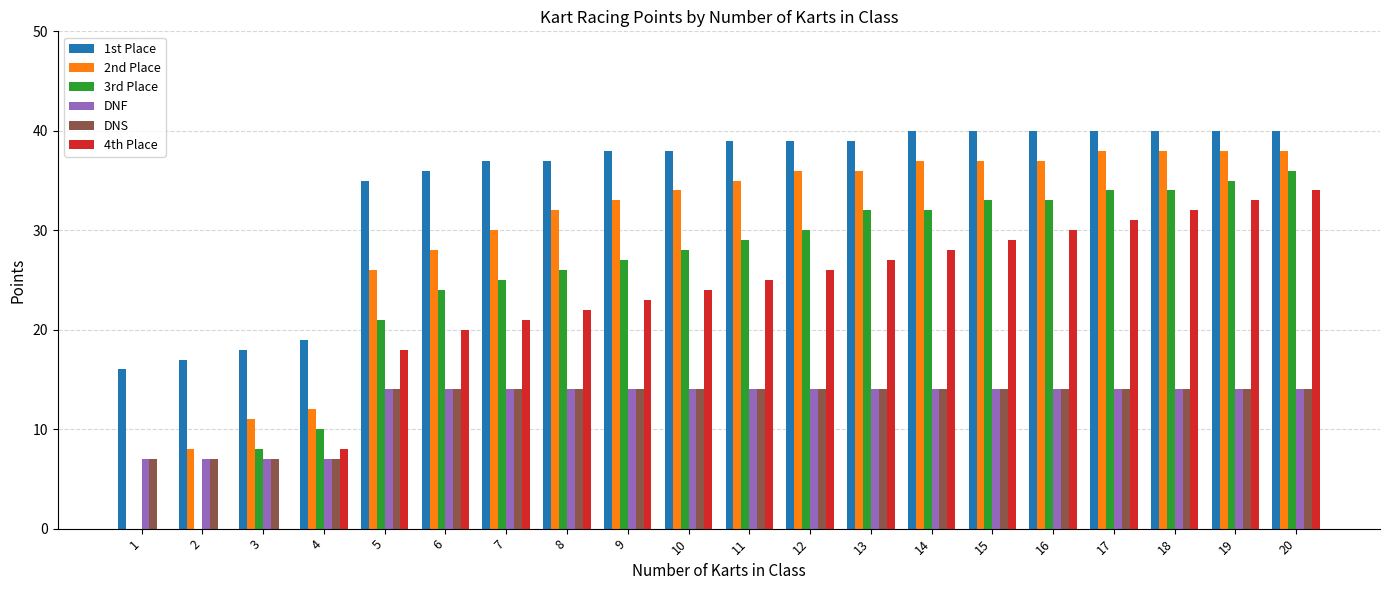

Count the number of categories in the chart.

20